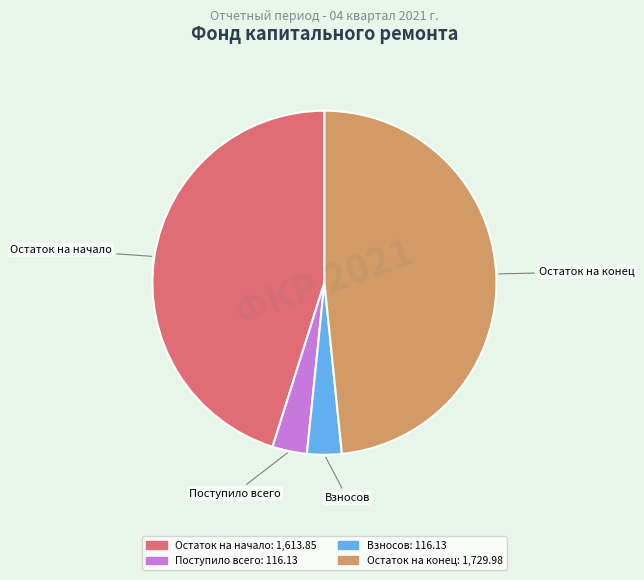

Does any single category account for the majority?

No